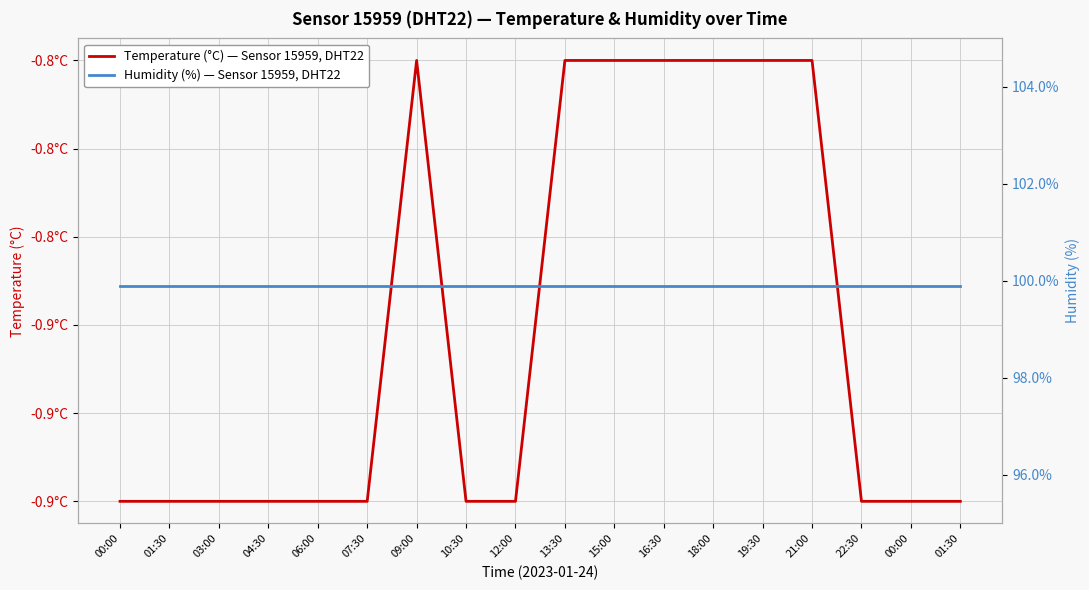

What is the spread (max minus min) of values at 09:00?

100.7